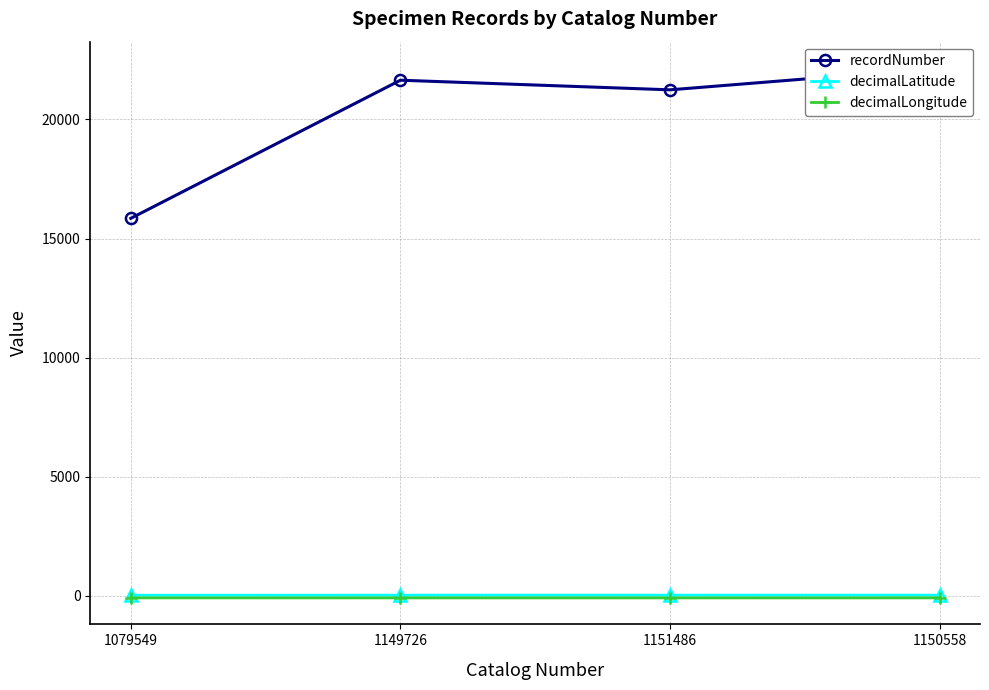

Reading left to right, transcribe all the data shown in this chart.

recordNumber: 1079549=15850.0	1149726=21648.0	1151486=21244.0	1150558=22154.0
decimalLatitude: 1079549=30.3	1149726=32.4	1151486=32.6	1150558=33.6
decimalLongitude: 1079549=-81.4	1149726=-82.0	1151486=-82.5	1150558=-81.8